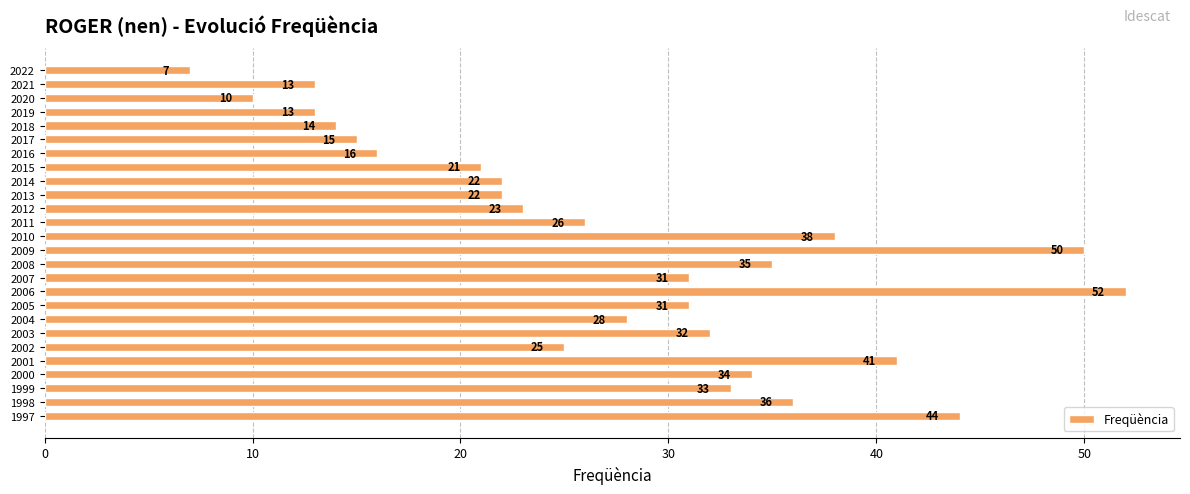

Where is the data nearest to the value 29?

2004